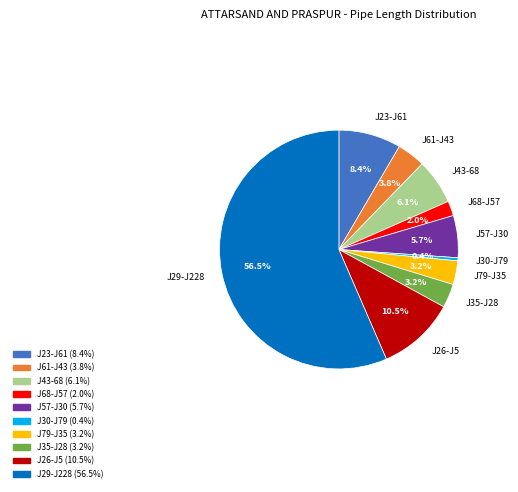

What percentage is the J68-J57 slice, to the nearest percent?

2%